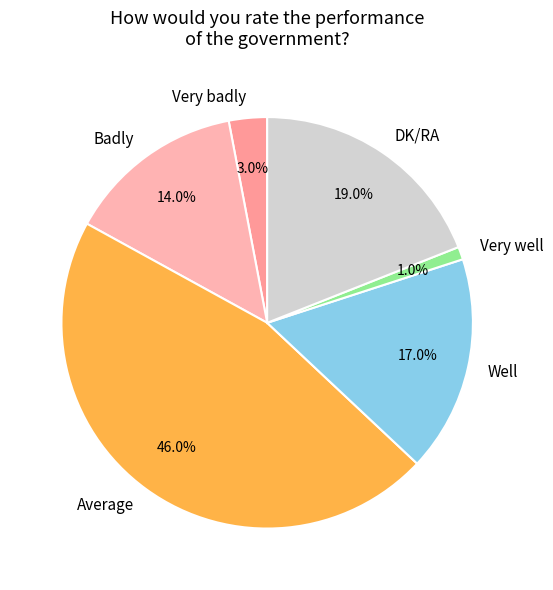

The Well slice represents 12% of the pie. True or false?

False